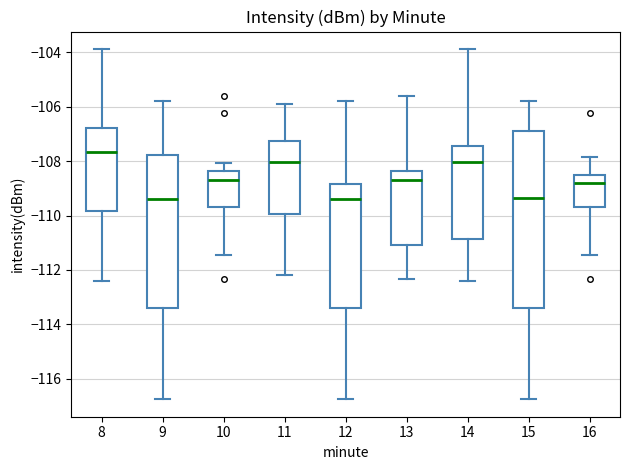

Which box is the tallest, from its lower edge to its upper edge?

15